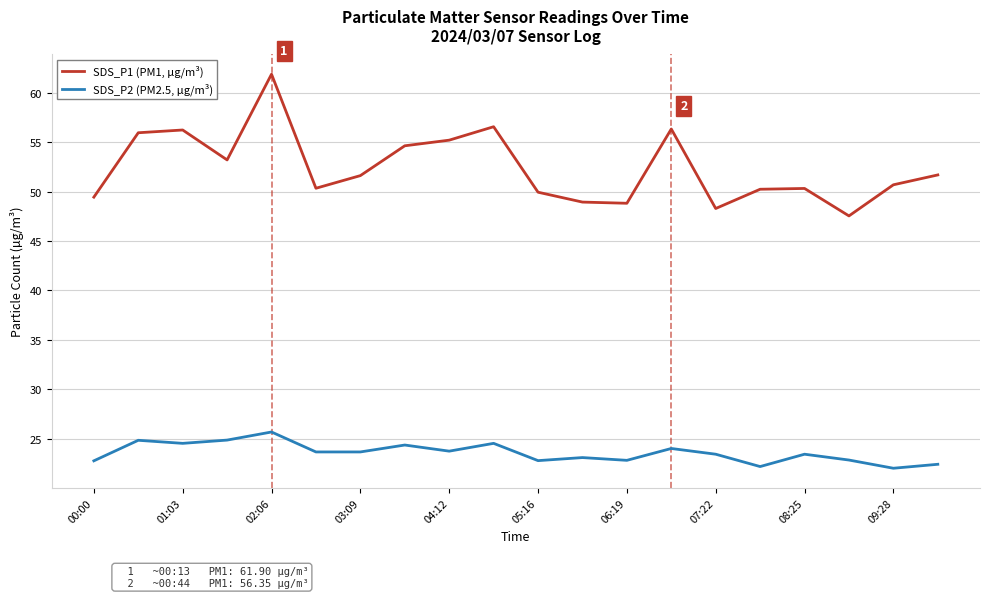

What is the greatest value displayed?

61.9